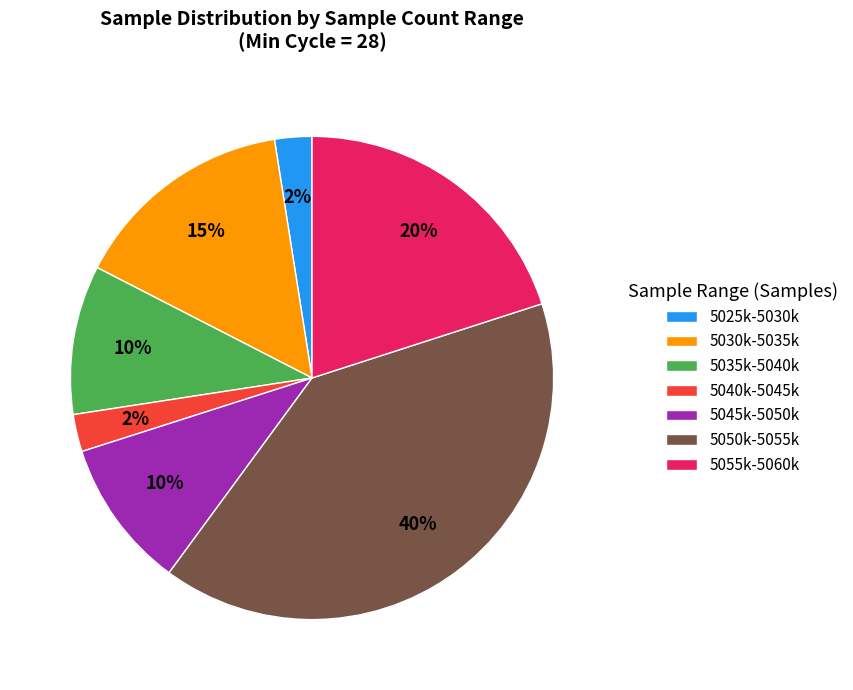

Combined, do 5040k-5045k and 5030k-5035k account for over 50%?

No